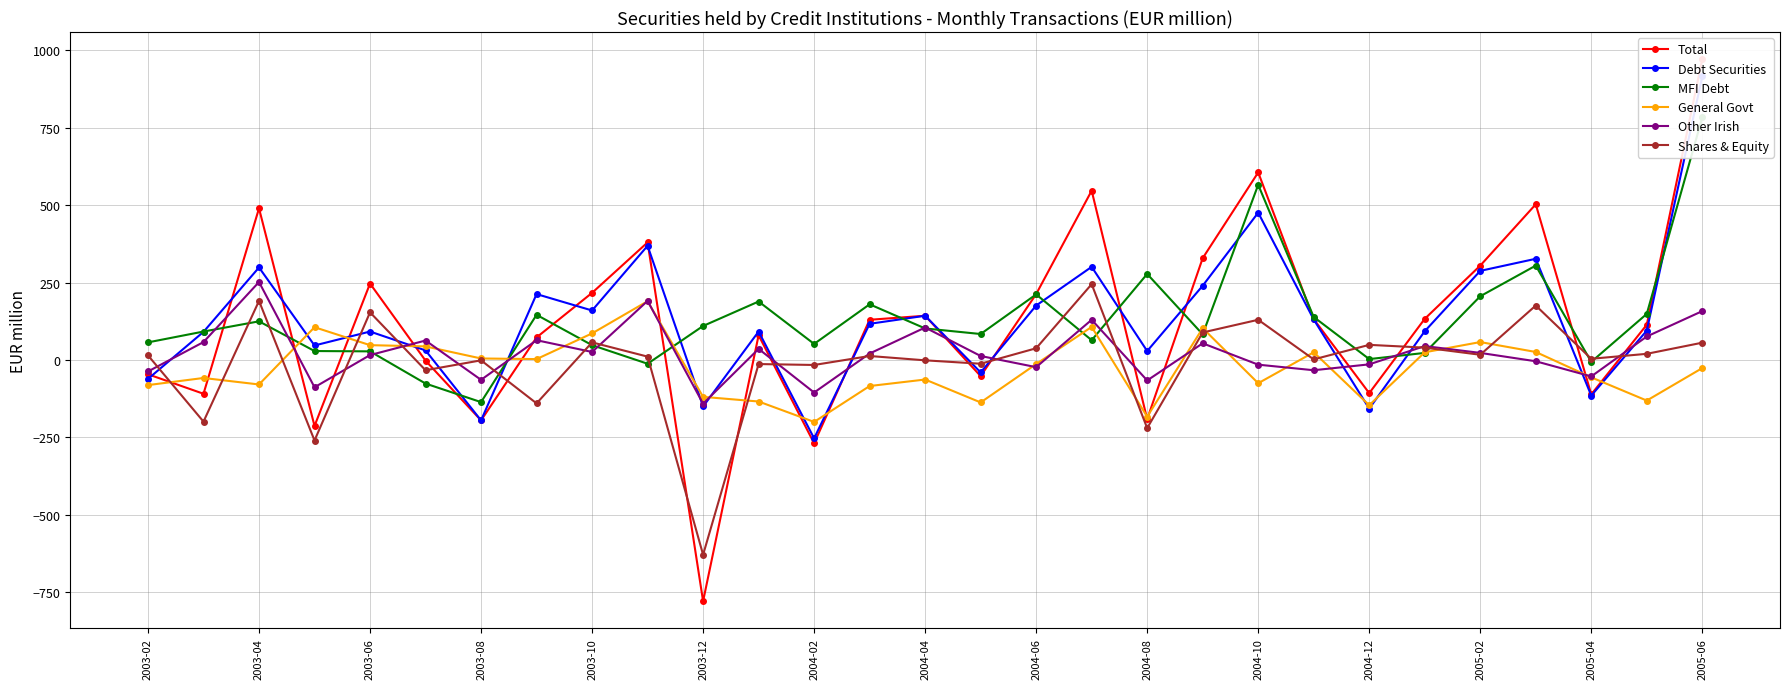

Where is the first local maximum for Shares & Equity?

2003-04